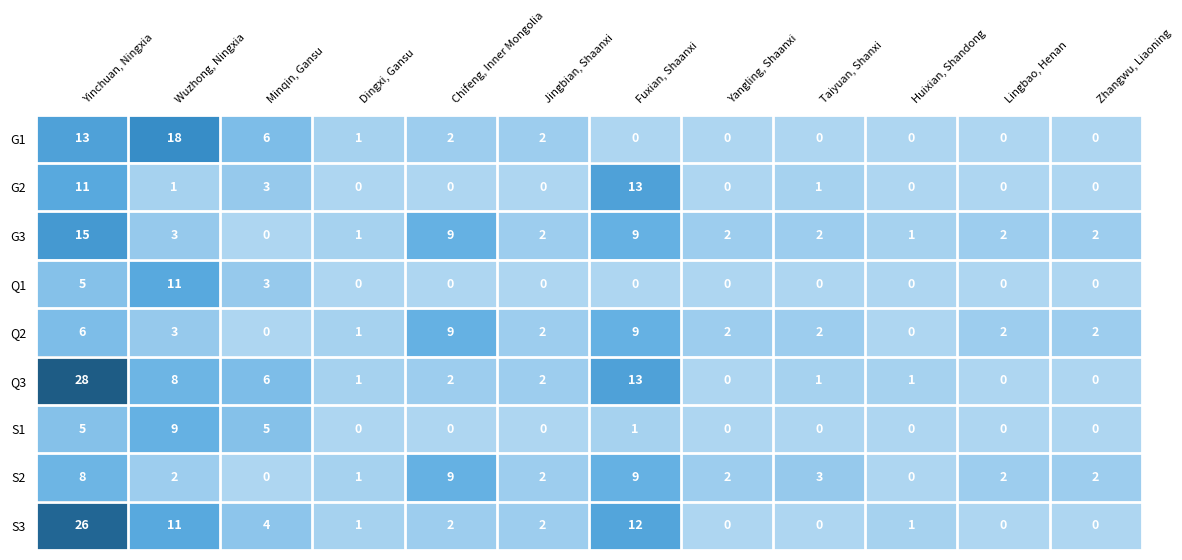

What is the difference between the second highest and second lowest values in the S3 series?

12